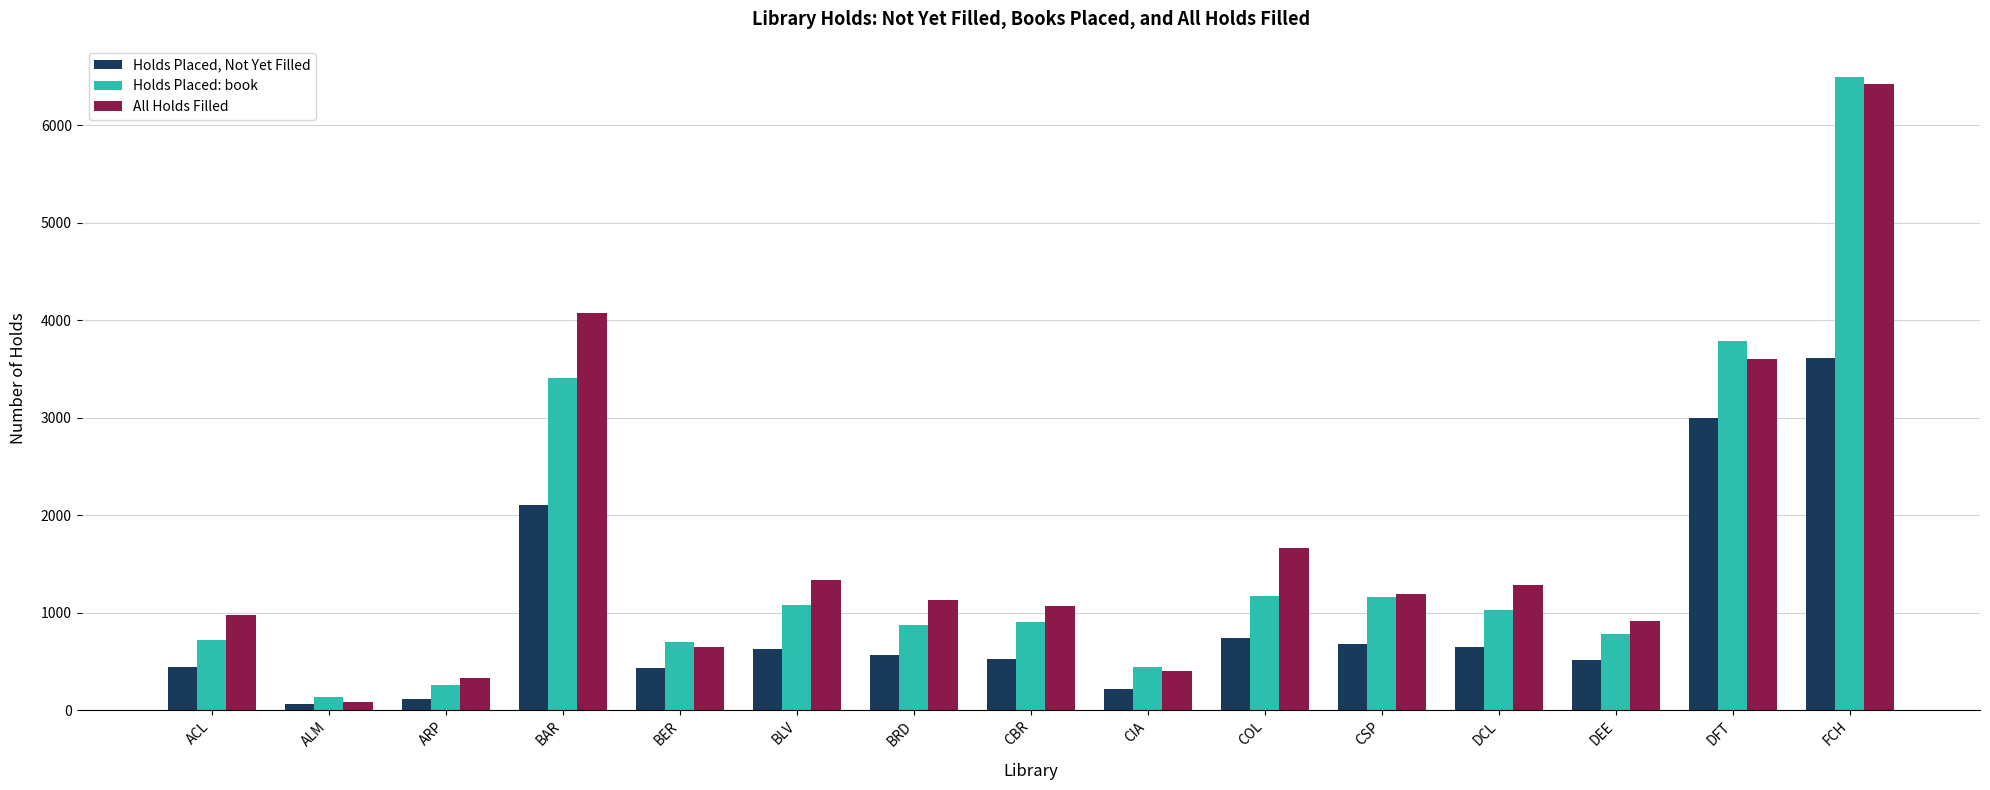

At which label is All Holds Filled closest to 3251?

DFT